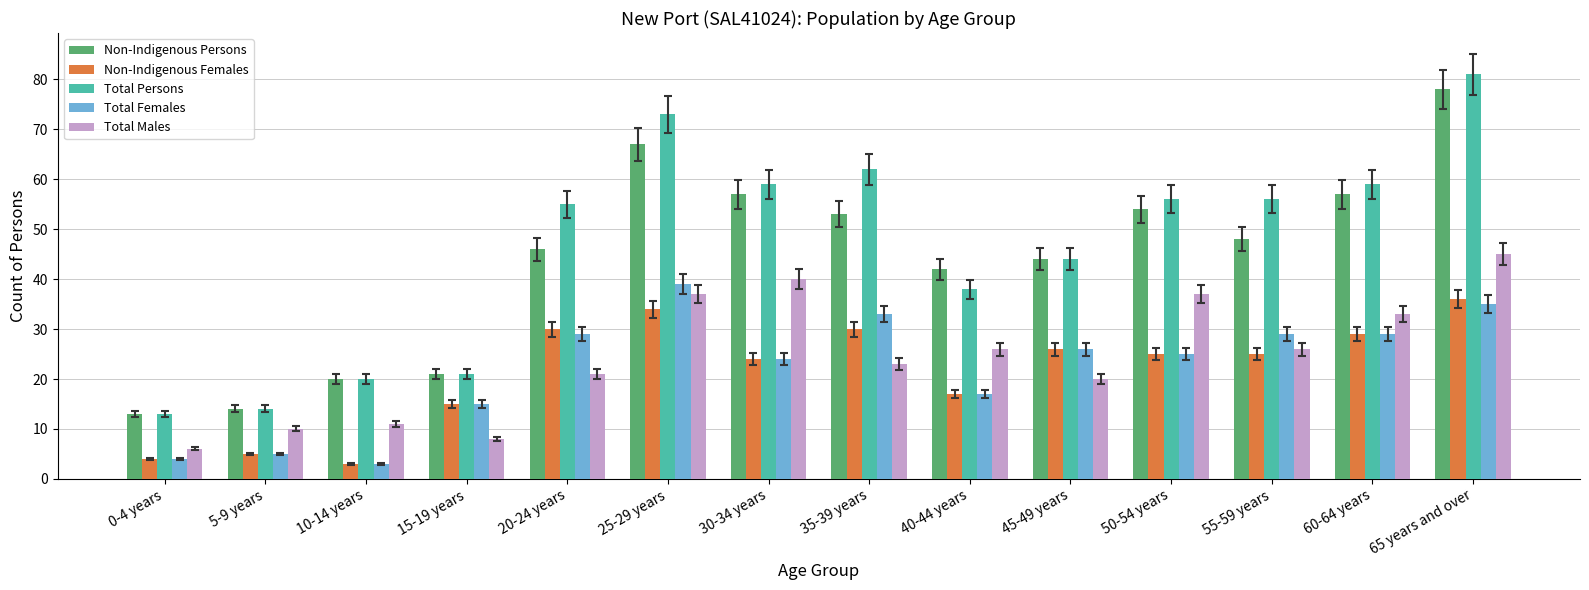

Rank the series at 35-39 years from lowest to highest value.

Total Males, Non-Indigenous Females, Total Females, Non-Indigenous Persons, Total Persons